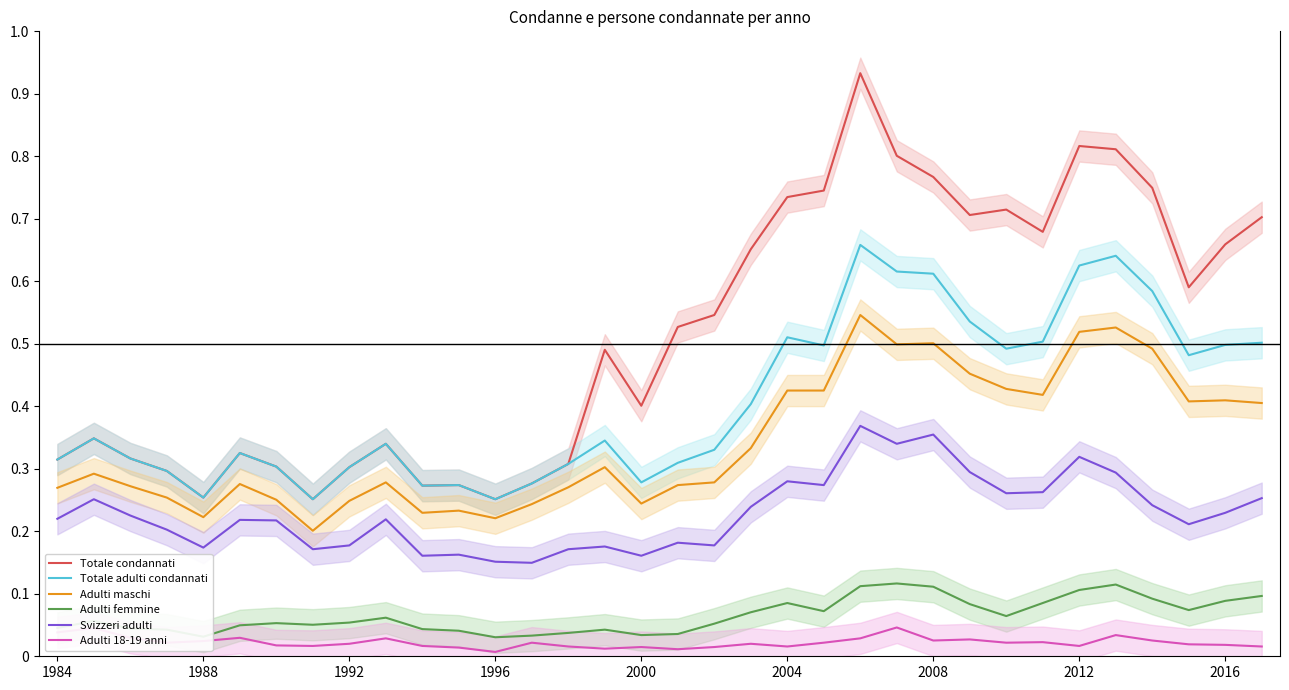

True or false: Totale condannati and Adulti 18-19 anni cross at least once.

False